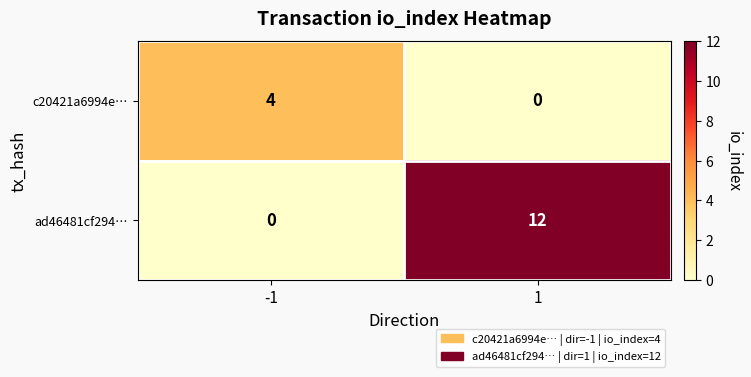

True or false: ad46481cf294… has a value of 12 at 1.

True